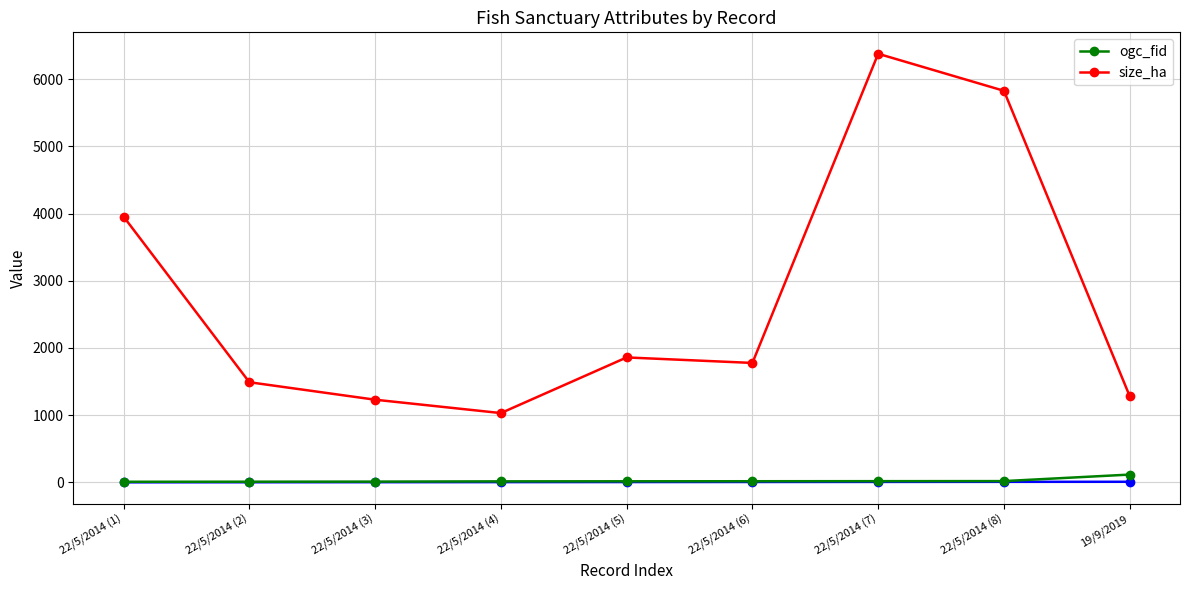

What is the label of the 2nd point from the right?

22/5/2014 (8)